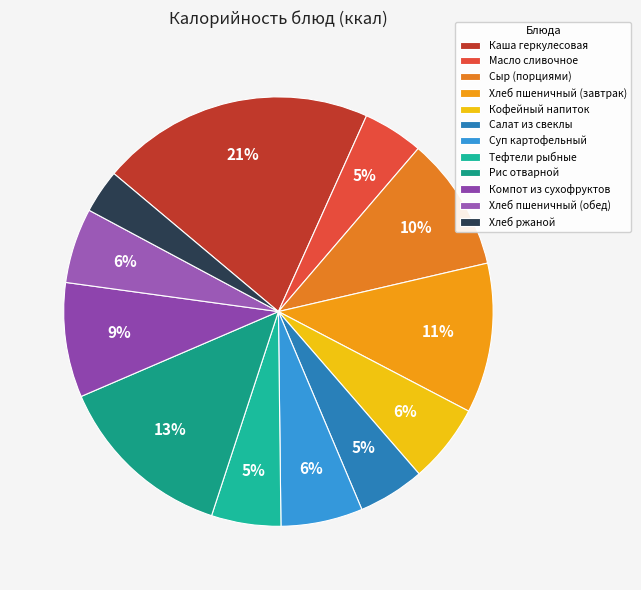

How many slices are in this pie chart?

12